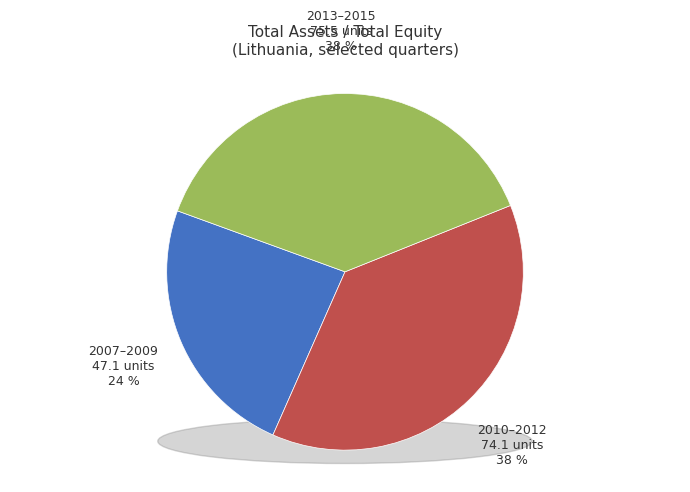

Does 2009-Q4 represent more than half of the total?

No